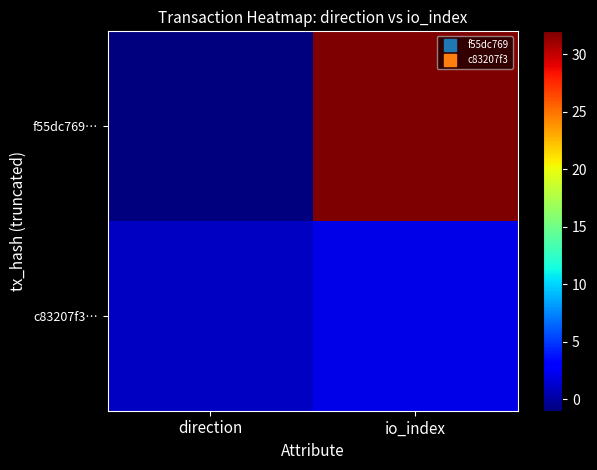

What is the smallest value displayed?

-1